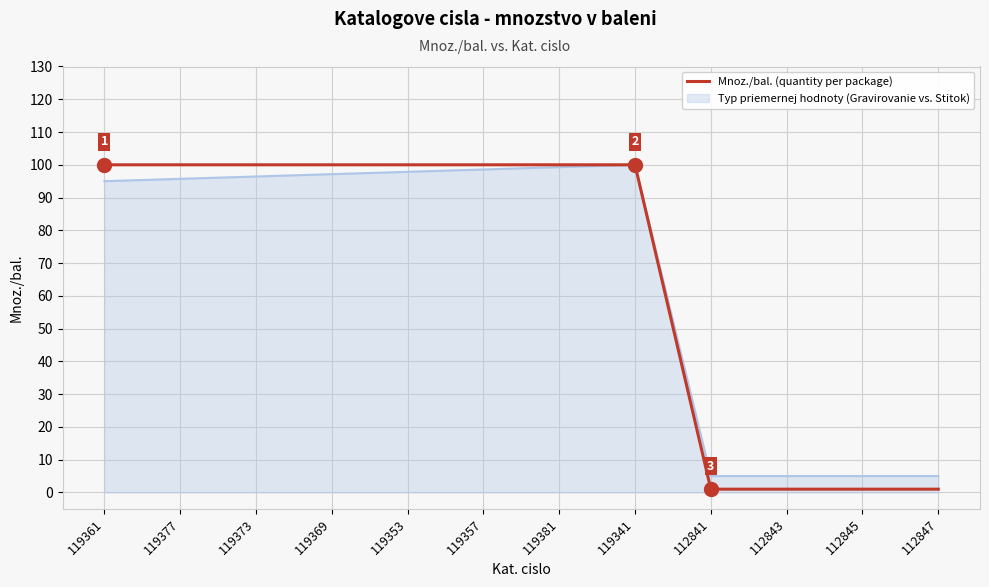

Which series has the widest spread of values?

Mnoz./bal. (quantity per package)